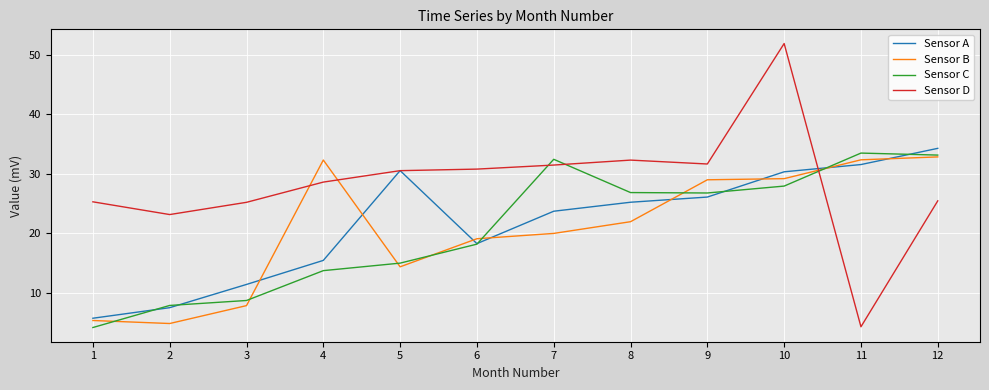

Is the value of Sensor D at 2 greater than the value of Sensor A at 9?

No